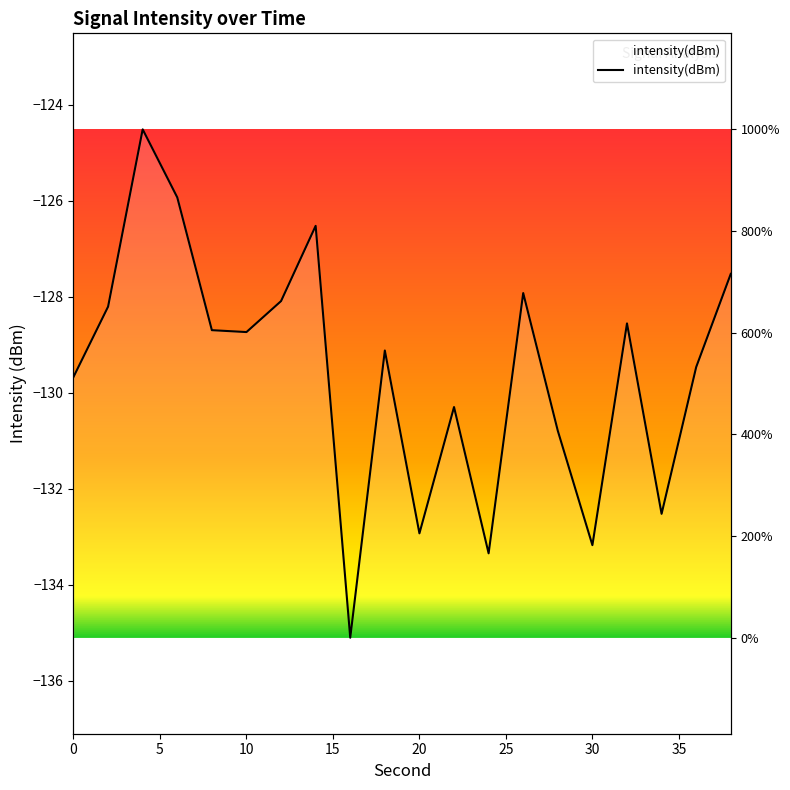

Is it true that the value at 34 is -132.5?

True